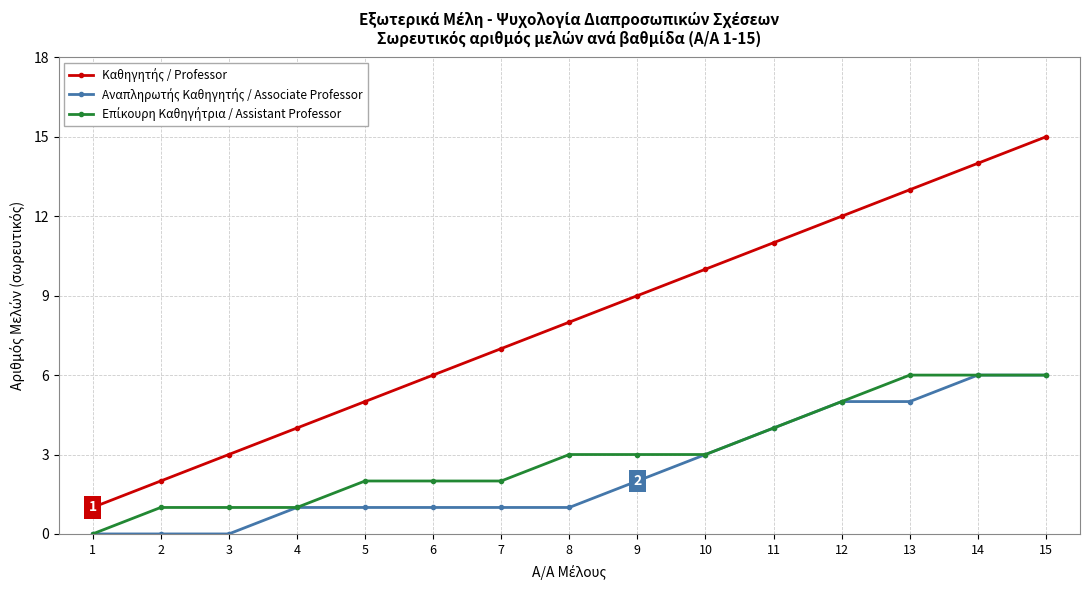

How many lines are shown in the chart?

3